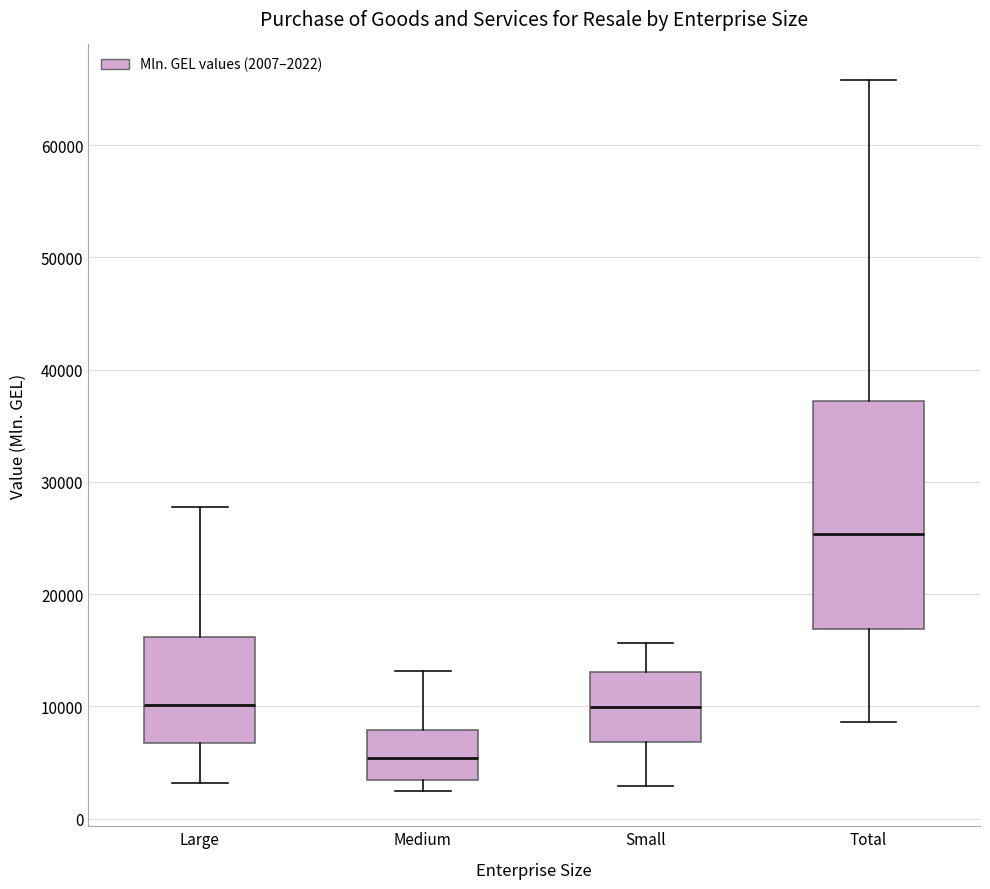

Which box's median line is the highest?

Total